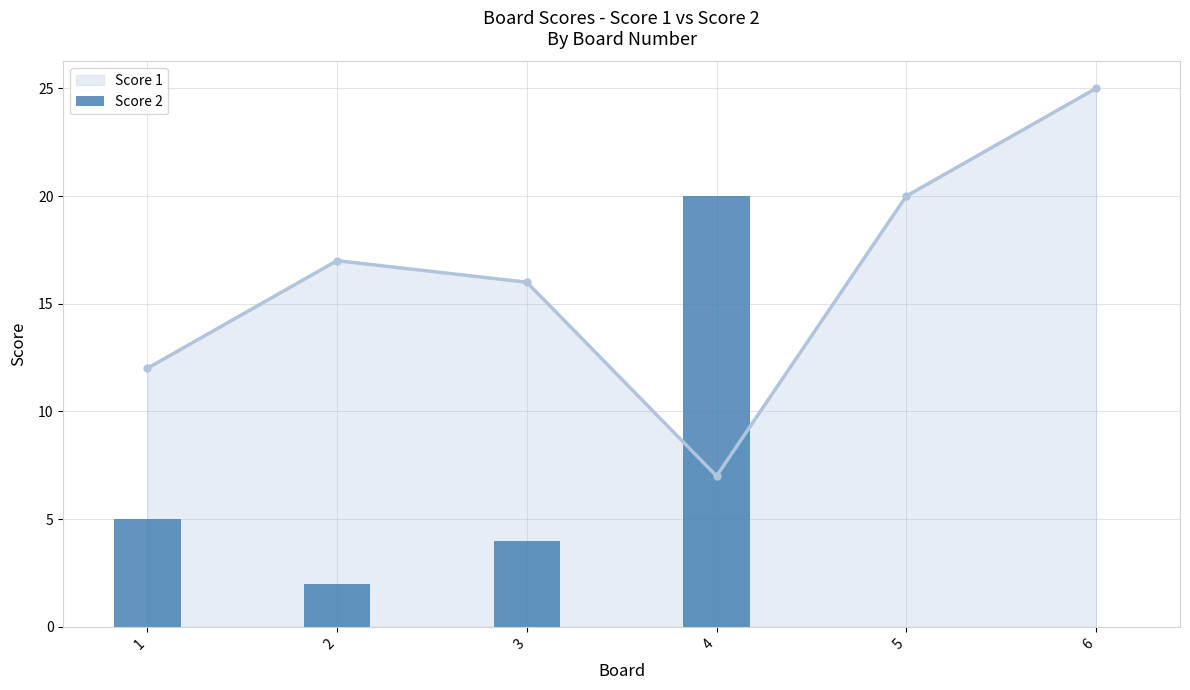

Where is the first local minimum for Score 1?

4